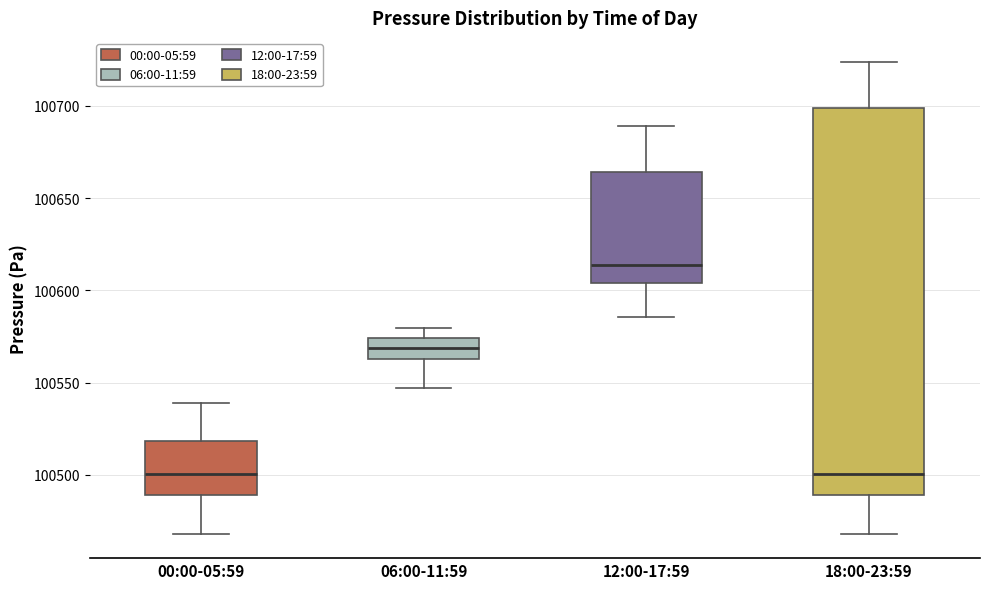

Where does the median line of the box for 00:00-05:59 sit on the y-axis? The values are not printed on the chart, so give them approximately, as read against the axis.

100500